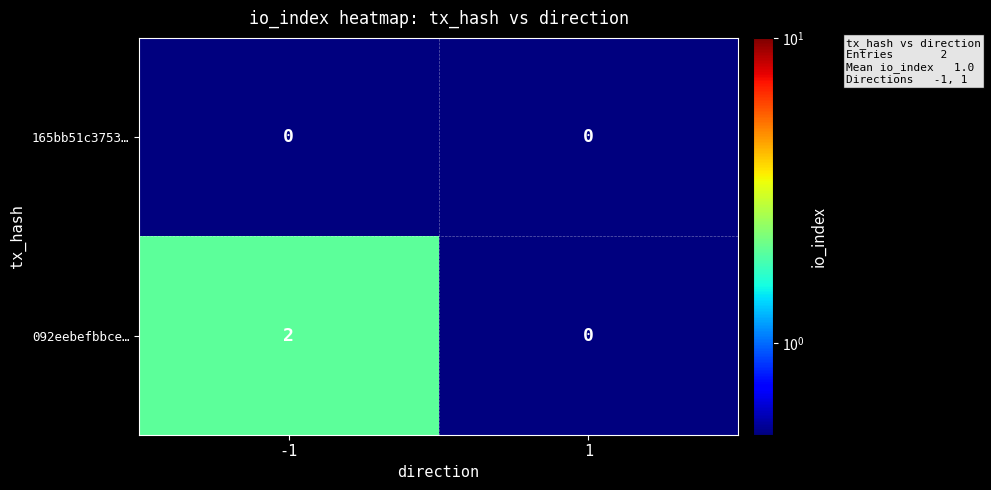

Which series has the widest spread of values?

092eebefbbce…